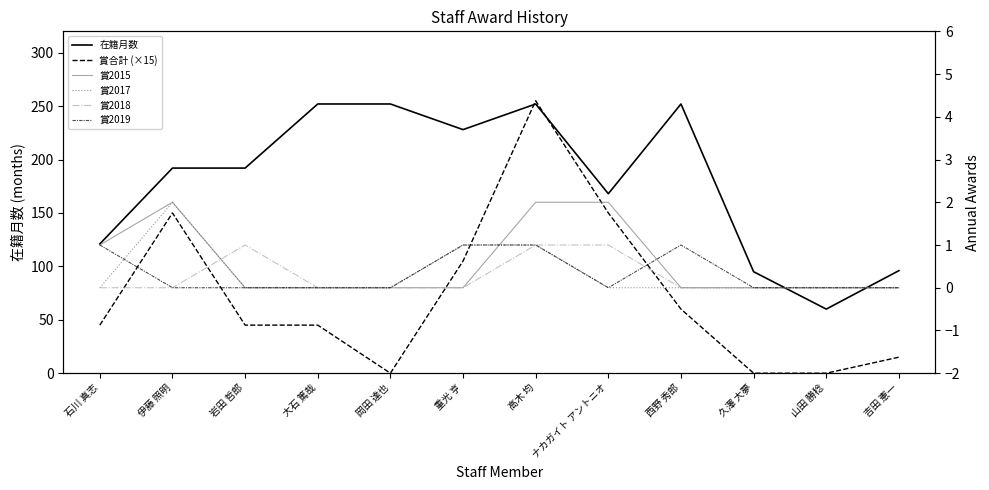

The 賞2015 series shows 1 at 大石 篤哉. True or false?

False